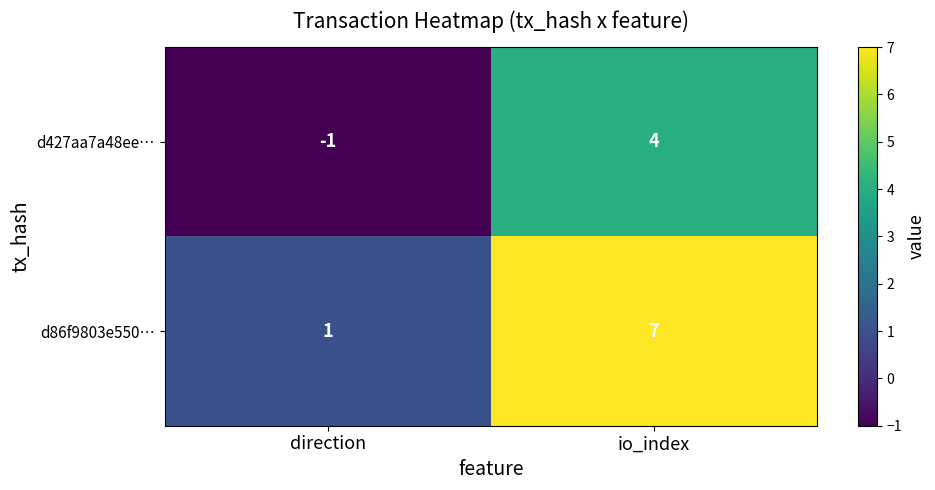

Is it true that d427aa7a48ee… equals 0 at direction?

False